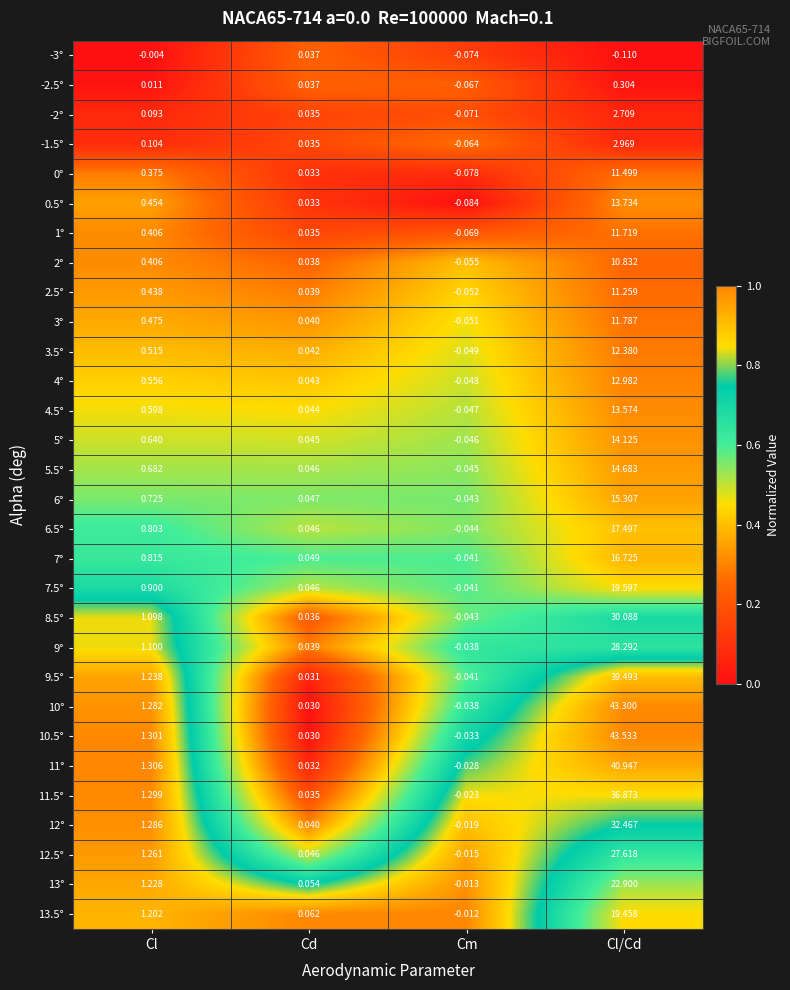

List the labels in order of -2° value, smallest first.

Cm, Cd, Cl, Cl/Cd